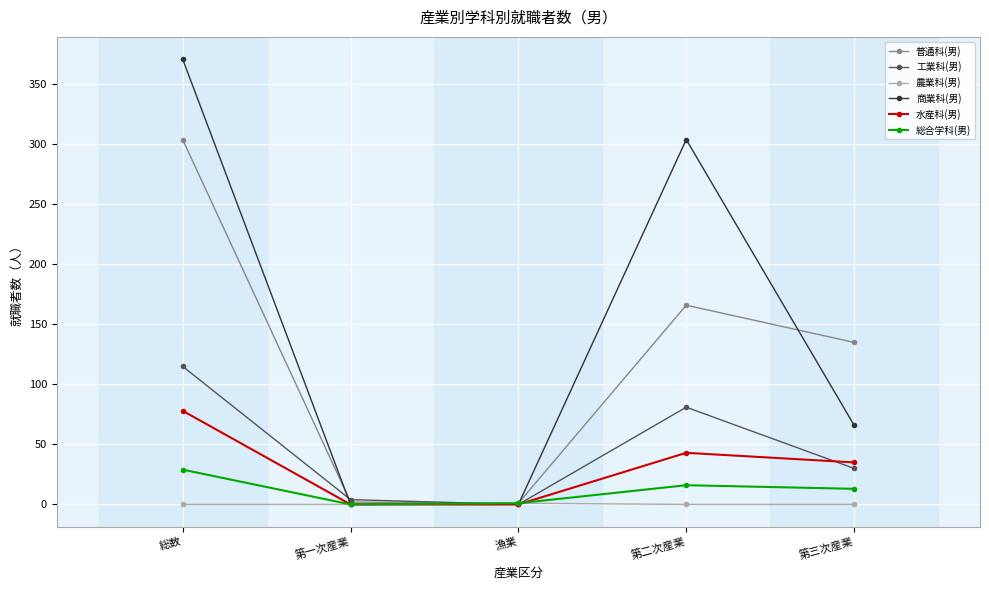

Where is 工業科(男) nearest to the value 57?

第二次産業